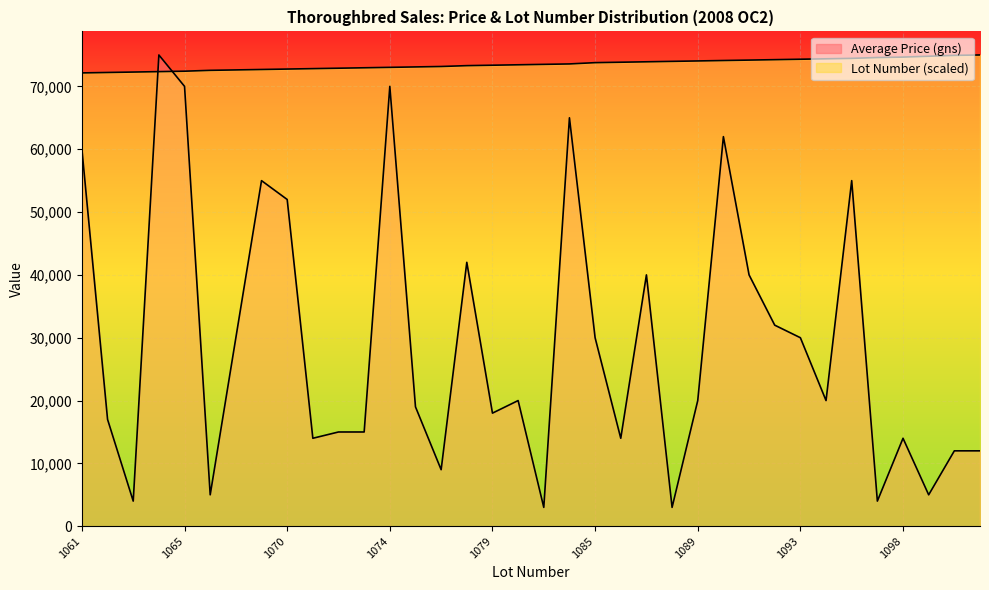

What is the difference between the highest and lowest values at 1080?

53436.1